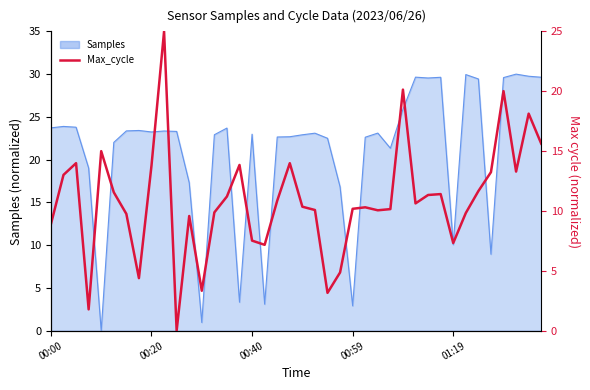

What is the sum of all values?

436.3